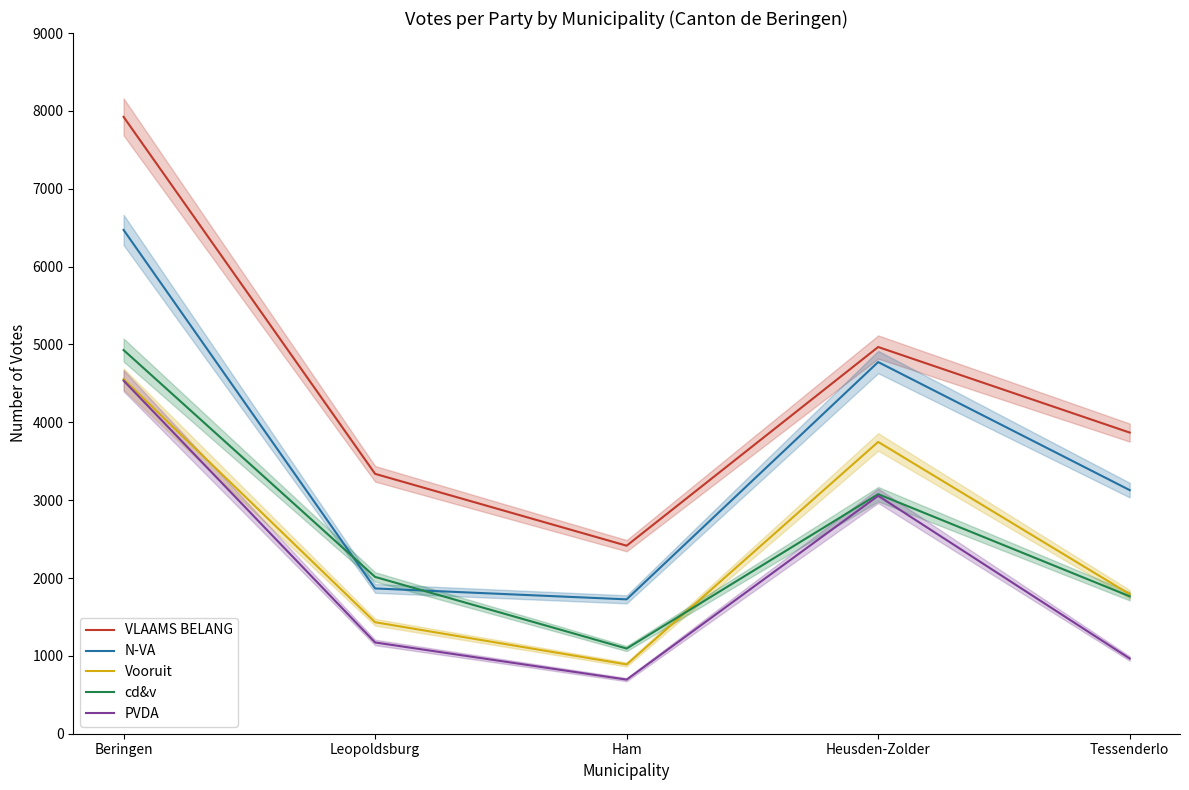

Which series has the widest spread of values?

VLAAMS BELANG